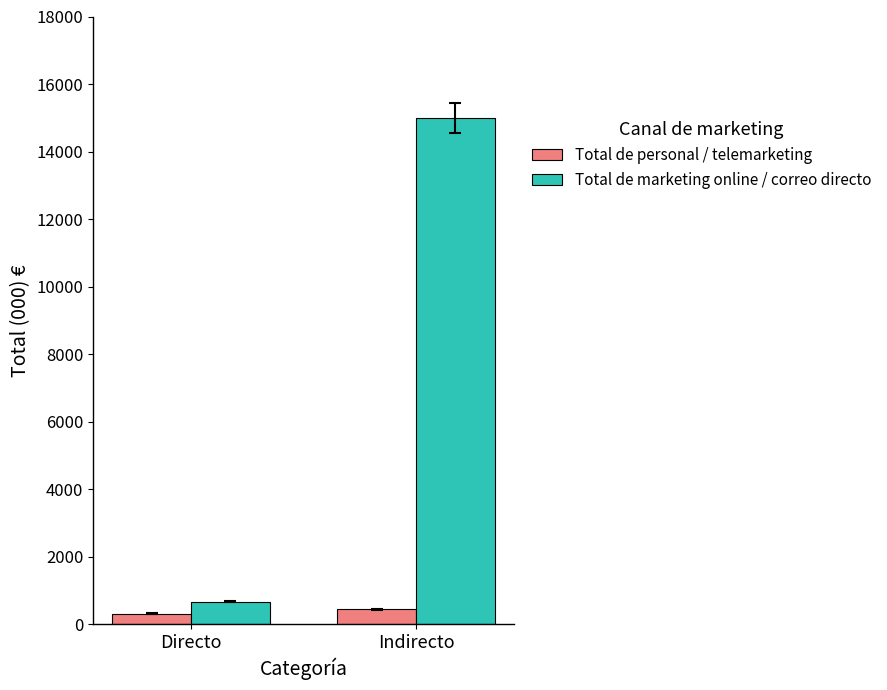

Rank the series by their average value, from lowest to highest.

Total de personal / telemarketing, Total de marketing online / correo directo